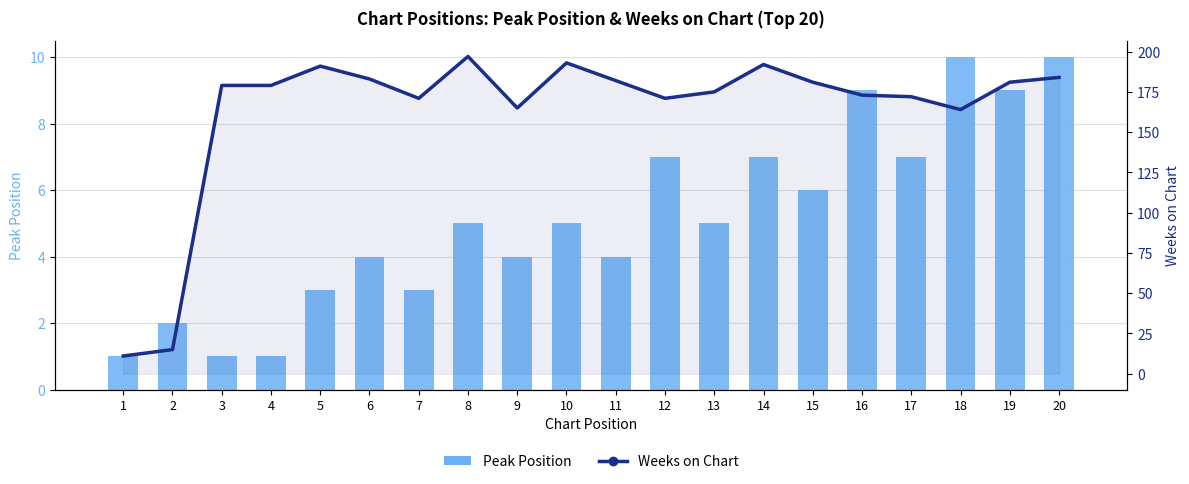

What is the sum of the Weeks on Chart values at 3 and 12?

350